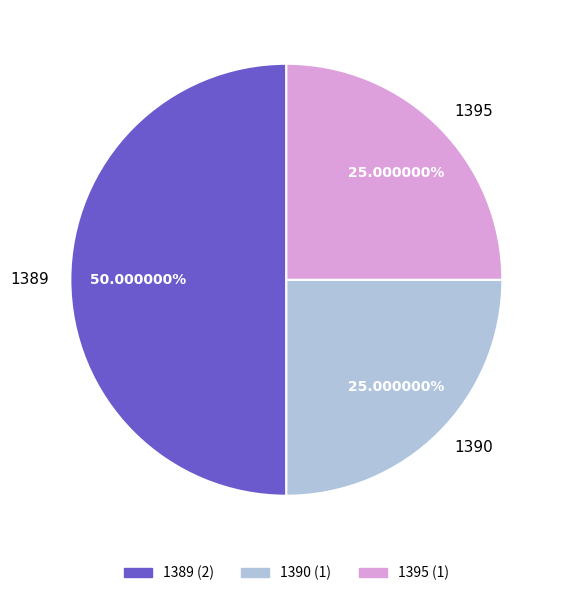

Combined, what portion of the pie is 1390 and 1395?

50.0%